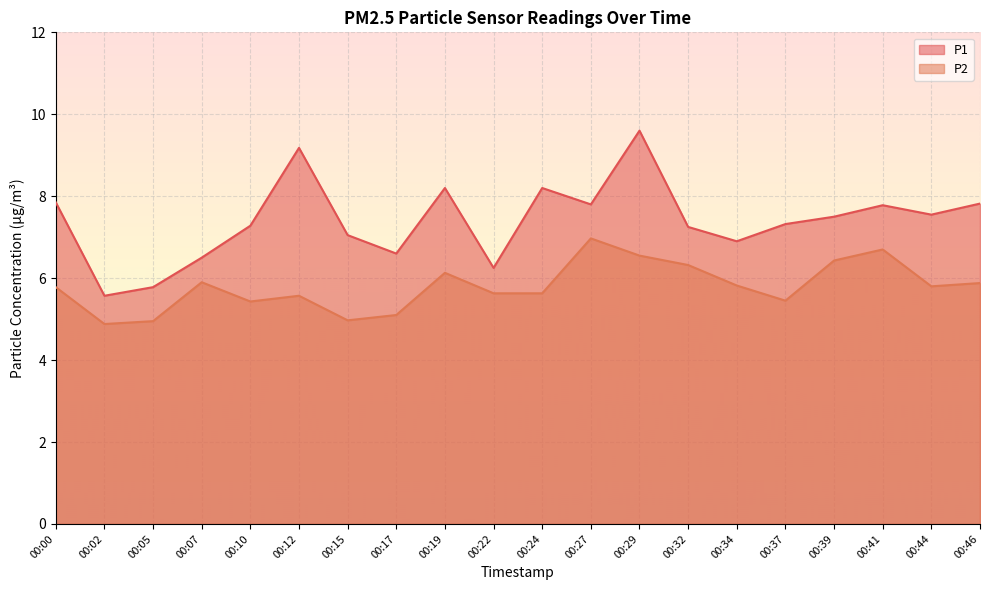

Which series has the largest total across all categories?

P1